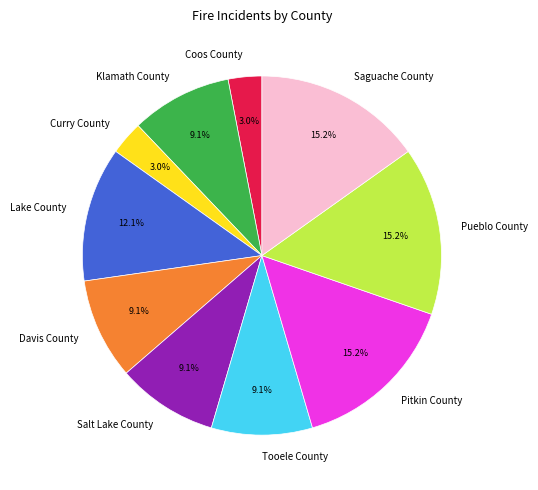

Is there any slice that represents more than half of the pie?

No